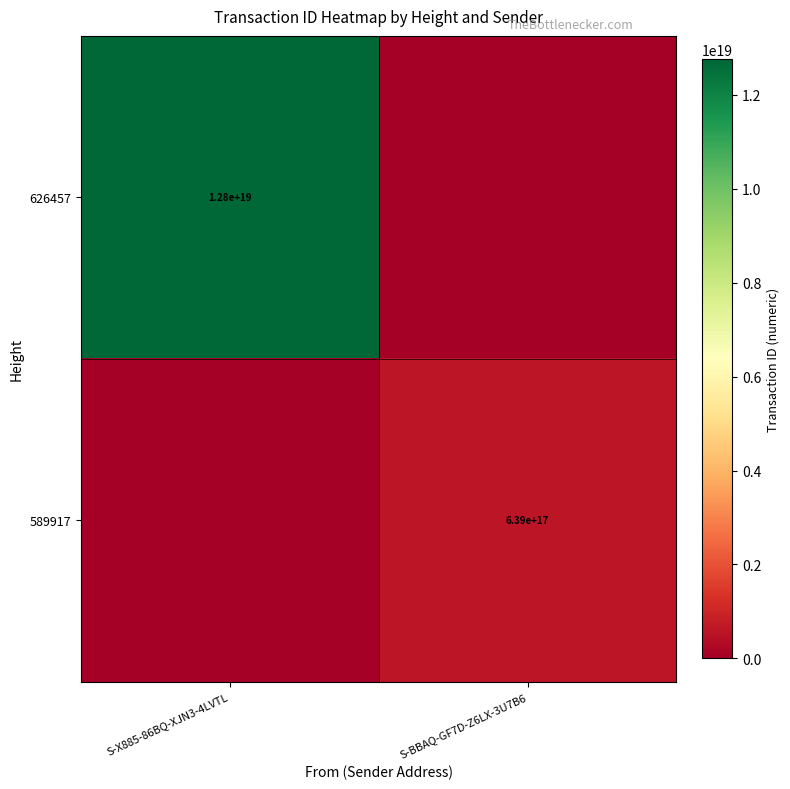

Is it true that 626457 equals 12800000000000000000 at S-X885-86BQ-XJN3-4LVTL?

True